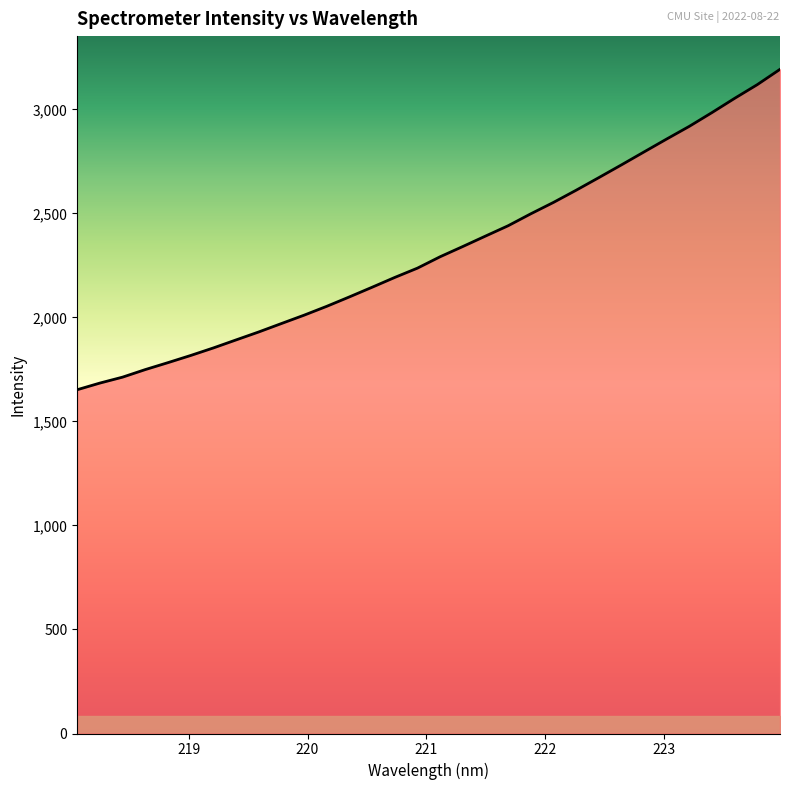

At which category does the chart reach its minimum across all series?

218.0596